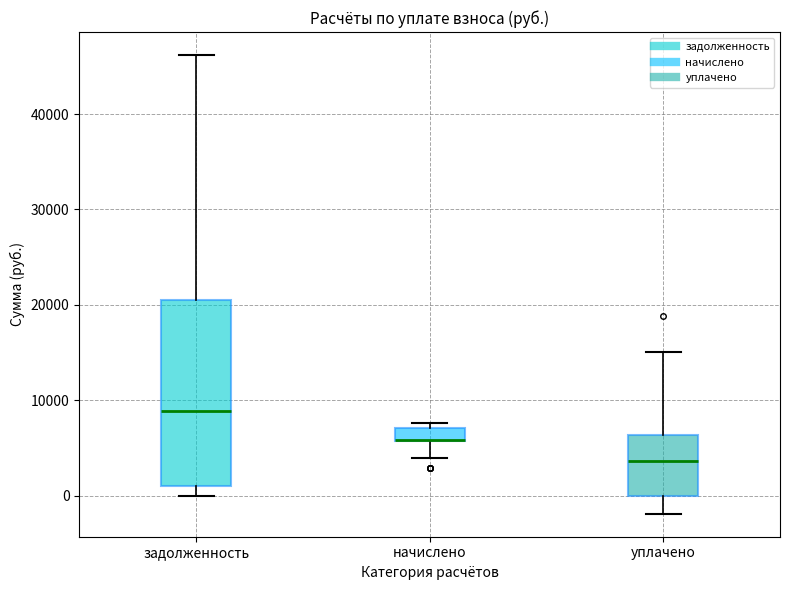

Comparing the boxes themselves (not the whiskers), which one is the tallest?

задолженность